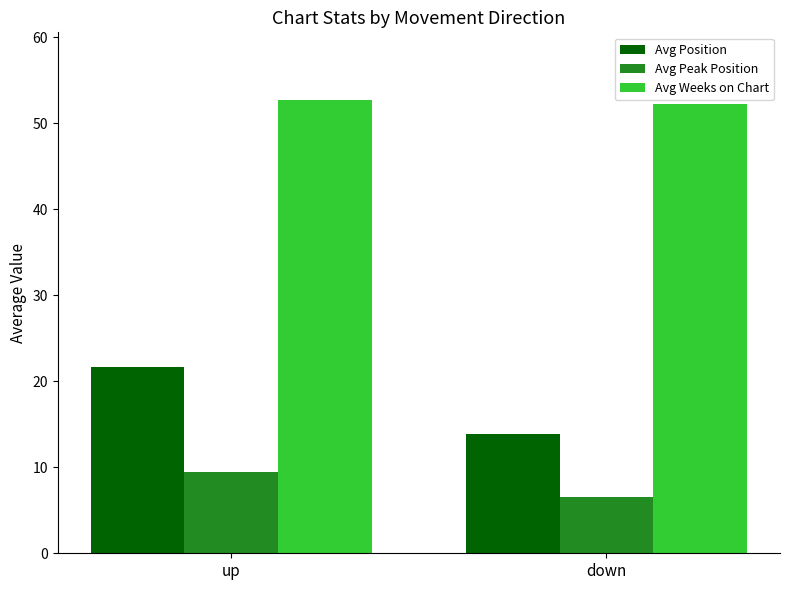

At which category is the sum across all series the highest?

up